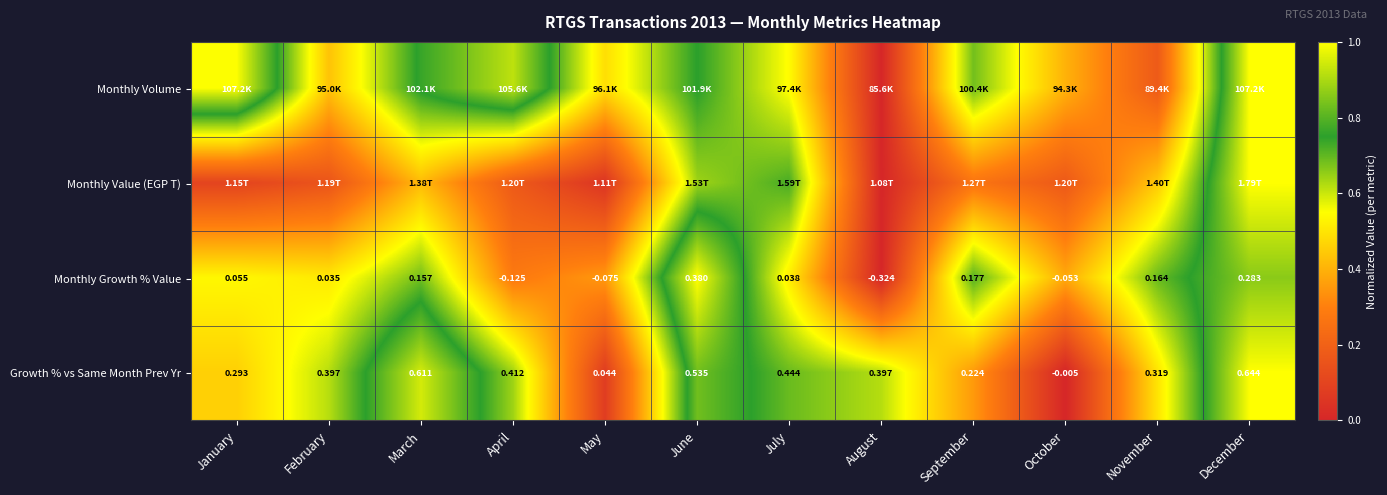

Rank the categories by Monthly Growth % Value value from lowest to highest.

August, April, May, October, February, July, January, March, November, September, December, June